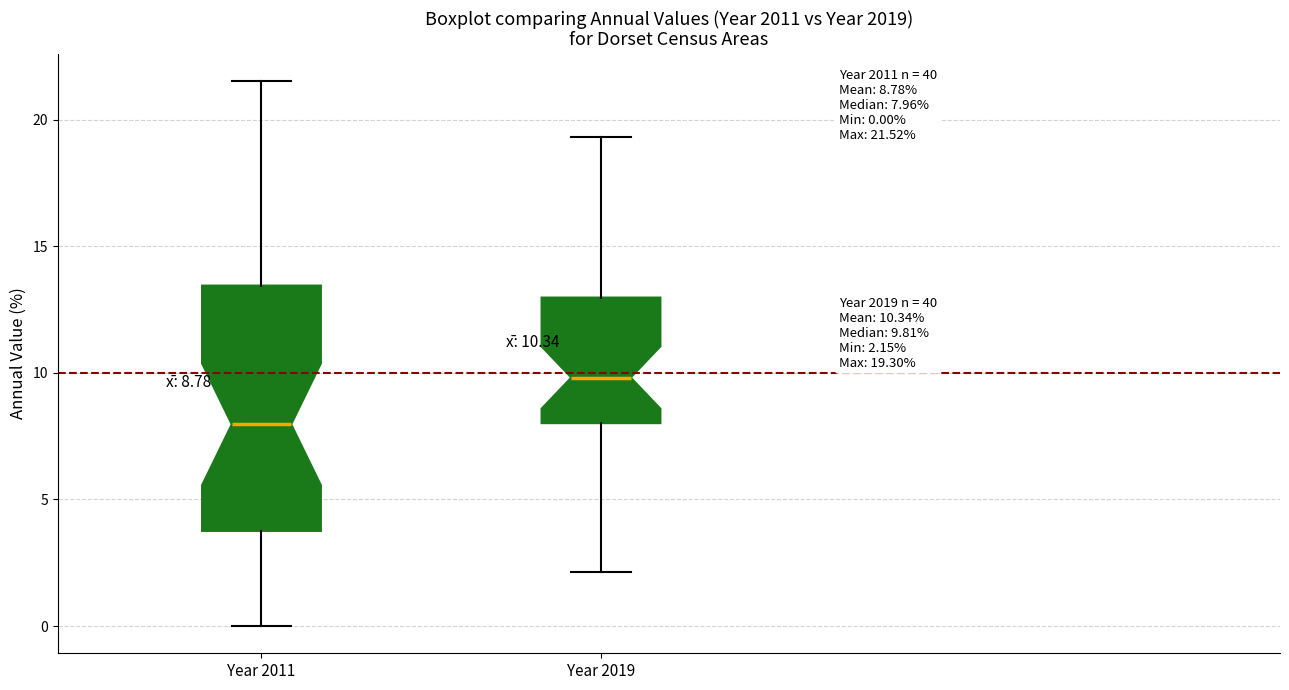

Which box is the tallest, from its lower edge to its upper edge?

Year 2011